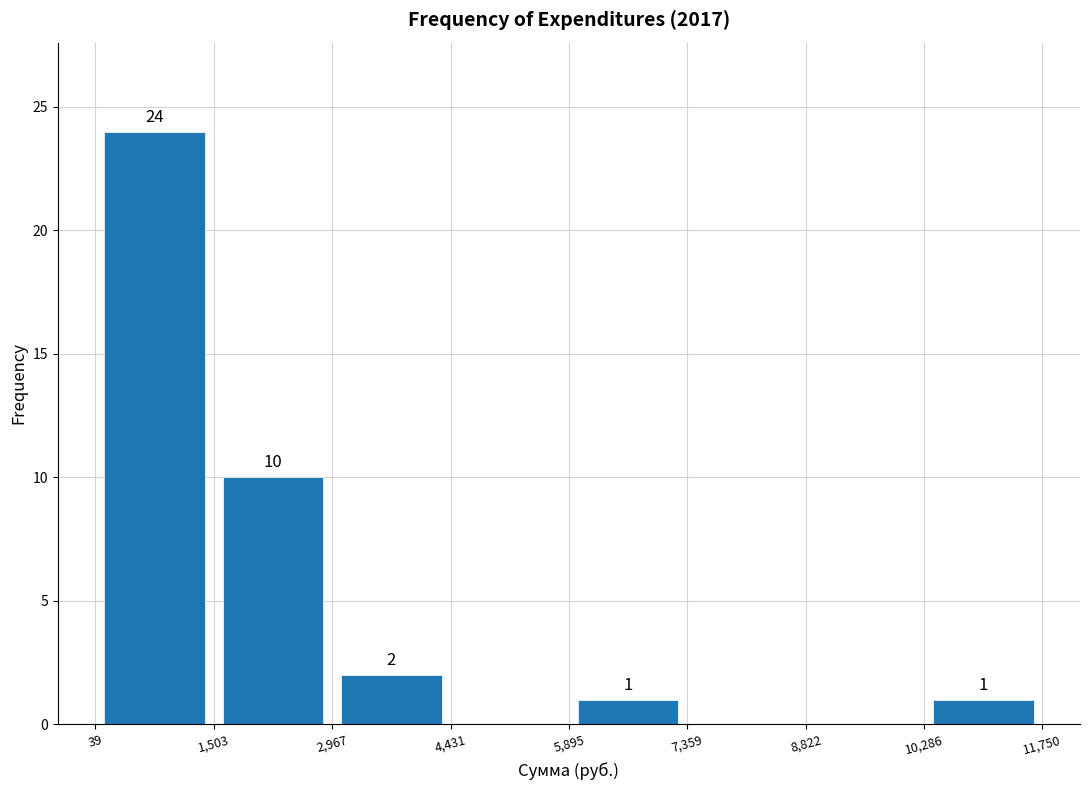

Which range on the x-axis has the tallest bar?

39 to 1,503